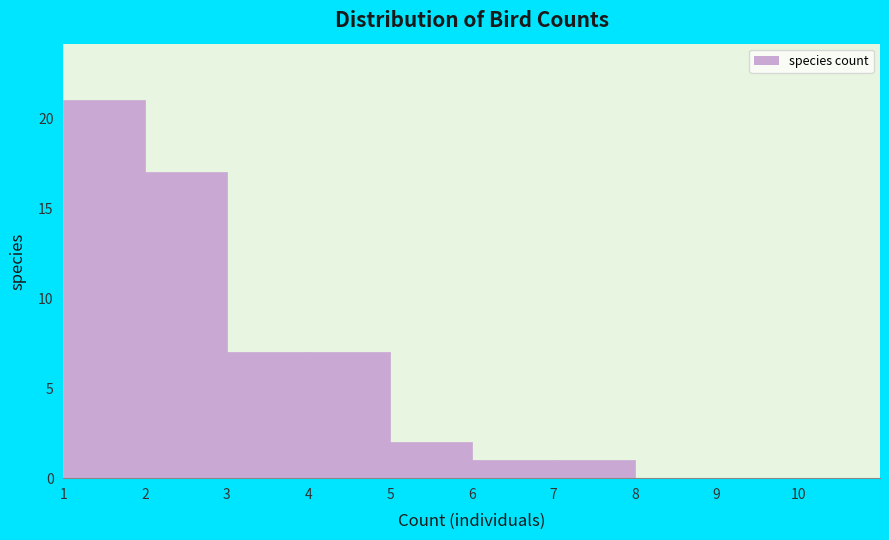

Reading left to right, list every bar in this chart as the range it spans on the x-axis followed by its height. The values are not printed on the chart, so give them approximately, as read against the axis.

1 to 2: 21
2 to 3: 17
3 to 4: 7
4 to 5: 7
5 to 6: 2
6 to 7: 1
7 to 8: 1
8 to 9: 0
9 to 10: 0
10 to 11: 0